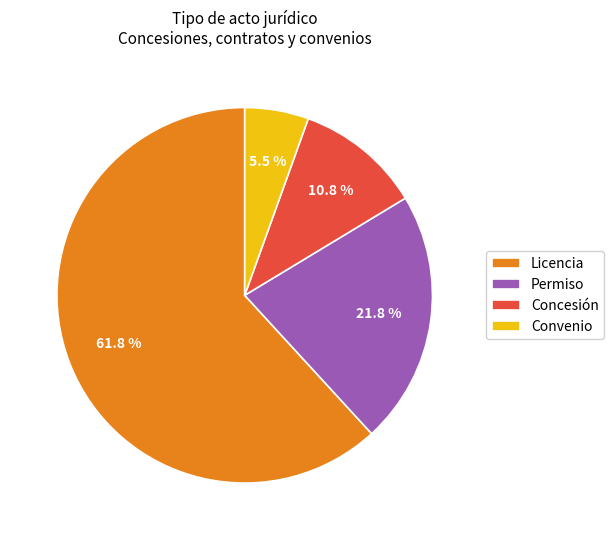

Rank the categories by value from highest to lowest.

Licencia, Permiso, Concesión, Convenio